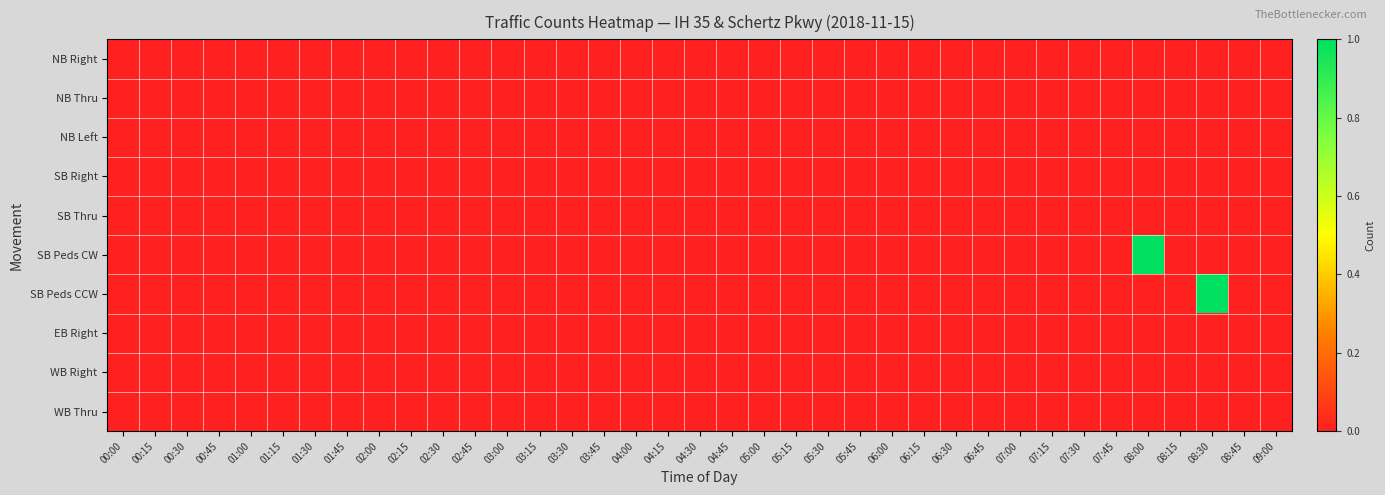

Reading right to left, transcribe all the data shown in this chart.

NB Right: 09:00=0	08:45=0	08:30=0	08:15=0	08:00=0	07:45=0	07:30=0	07:15=0	07:00=0	06:45=0	06:30=0	06:15=0	06:00=0	05:45=0	05:30=0	05:15=0	05:00=0	04:45=0	04:30=0	04:15=0	04:00=0	03:45=0	03:30=0	03:15=0	03:00=0	02:45=0	02:30=0	02:15=0	02:00=0	01:45=0	01:30=0	01:15=0	01:00=0	00:45=0	00:30=0	00:15=0	00:00=0
NB Thru: 09:00=0	08:45=0	08:30=0	08:15=0	08:00=0	07:45=0	07:30=0	07:15=0	07:00=0	06:45=0	06:30=0	06:15=0	06:00=0	05:45=0	05:30=0	05:15=0	05:00=0	04:45=0	04:30=0	04:15=0	04:00=0	03:45=0	03:30=0	03:15=0	03:00=0	02:45=0	02:30=0	02:15=0	02:00=0	01:45=0	01:30=0	01:15=0	01:00=0	00:45=0	00:30=0	00:15=0	00:00=0
NB Left: 09:00=0	08:45=0	08:30=0	08:15=0	08:00=0	07:45=0	07:30=0	07:15=0	07:00=0	06:45=0	06:30=0	06:15=0	06:00=0	05:45=0	05:30=0	05:15=0	05:00=0	04:45=0	04:30=0	04:15=0	04:00=0	03:45=0	03:30=0	03:15=0	03:00=0	02:45=0	02:30=0	02:15=0	02:00=0	01:45=0	01:30=0	01:15=0	01:00=0	00:45=0	00:30=0	00:15=0	00:00=0
SB Right: 09:00=0	08:45=0	08:30=0	08:15=0	08:00=0	07:45=0	07:30=0	07:15=0	07:00=0	06:45=0	06:30=0	06:15=0	06:00=0	05:45=0	05:30=0	05:15=0	05:00=0	04:45=0	04:30=0	04:15=0	04:00=0	03:45=0	03:30=0	03:15=0	03:00=0	02:45=0	02:30=0	02:15=0	02:00=0	01:45=0	01:30=0	01:15=0	01:00=0	00:45=0	00:30=0	00:15=0	00:00=0
SB Thru: 09:00=0	08:45=0	08:30=0	08:15=0	08:00=0	07:45=0	07:30=0	07:15=0	07:00=0	06:45=0	06:30=0	06:15=0	06:00=0	05:45=0	05:30=0	05:15=0	05:00=0	04:45=0	04:30=0	04:15=0	04:00=0	03:45=0	03:30=0	03:15=0	03:00=0	02:45=0	02:30=0	02:15=0	02:00=0	01:45=0	01:30=0	01:15=0	01:00=0	00:45=0	00:30=0	00:15=0	00:00=0
SB Peds CW: 09:00=0	08:45=0	08:30=0	08:15=0	08:00=1	07:45=0	07:30=0	07:15=0	07:00=0	06:45=0	06:30=0	06:15=0	06:00=0	05:45=0	05:30=0	05:15=0	05:00=0	04:45=0	04:30=0	04:15=0	04:00=0	03:45=0	03:30=0	03:15=0	03:00=0	02:45=0	02:30=0	02:15=0	02:00=0	01:45=0	01:30=0	01:15=0	01:00=0	00:45=0	00:30=0	00:15=0	00:00=0
SB Peds CCW: 09:00=0	08:45=0	08:30=1	08:15=0	08:00=0	07:45=0	07:30=0	07:15=0	07:00=0	06:45=0	06:30=0	06:15=0	06:00=0	05:45=0	05:30=0	05:15=0	05:00=0	04:45=0	04:30=0	04:15=0	04:00=0	03:45=0	03:30=0	03:15=0	03:00=0	02:45=0	02:30=0	02:15=0	02:00=0	01:45=0	01:30=0	01:15=0	01:00=0	00:45=0	00:30=0	00:15=0	00:00=0
EB Right: 09:00=0	08:45=0	08:30=0	08:15=0	08:00=0	07:45=0	07:30=0	07:15=0	07:00=0	06:45=0	06:30=0	06:15=0	06:00=0	05:45=0	05:30=0	05:15=0	05:00=0	04:45=0	04:30=0	04:15=0	04:00=0	03:45=0	03:30=0	03:15=0	03:00=0	02:45=0	02:30=0	02:15=0	02:00=0	01:45=0	01:30=0	01:15=0	01:00=0	00:45=0	00:30=0	00:15=0	00:00=0
WB Right: 09:00=0	08:45=0	08:30=0	08:15=0	08:00=0	07:45=0	07:30=0	07:15=0	07:00=0	06:45=0	06:30=0	06:15=0	06:00=0	05:45=0	05:30=0	05:15=0	05:00=0	04:45=0	04:30=0	04:15=0	04:00=0	03:45=0	03:30=0	03:15=0	03:00=0	02:45=0	02:30=0	02:15=0	02:00=0	01:45=0	01:30=0	01:15=0	01:00=0	00:45=0	00:30=0	00:15=0	00:00=0
WB Thru: 09:00=0	08:45=0	08:30=0	08:15=0	08:00=0	07:45=0	07:30=0	07:15=0	07:00=0	06:45=0	06:30=0	06:15=0	06:00=0	05:45=0	05:30=0	05:15=0	05:00=0	04:45=0	04:30=0	04:15=0	04:00=0	03:45=0	03:30=0	03:15=0	03:00=0	02:45=0	02:30=0	02:15=0	02:00=0	01:45=0	01:30=0	01:15=0	01:00=0	00:45=0	00:30=0	00:15=0	00:00=0